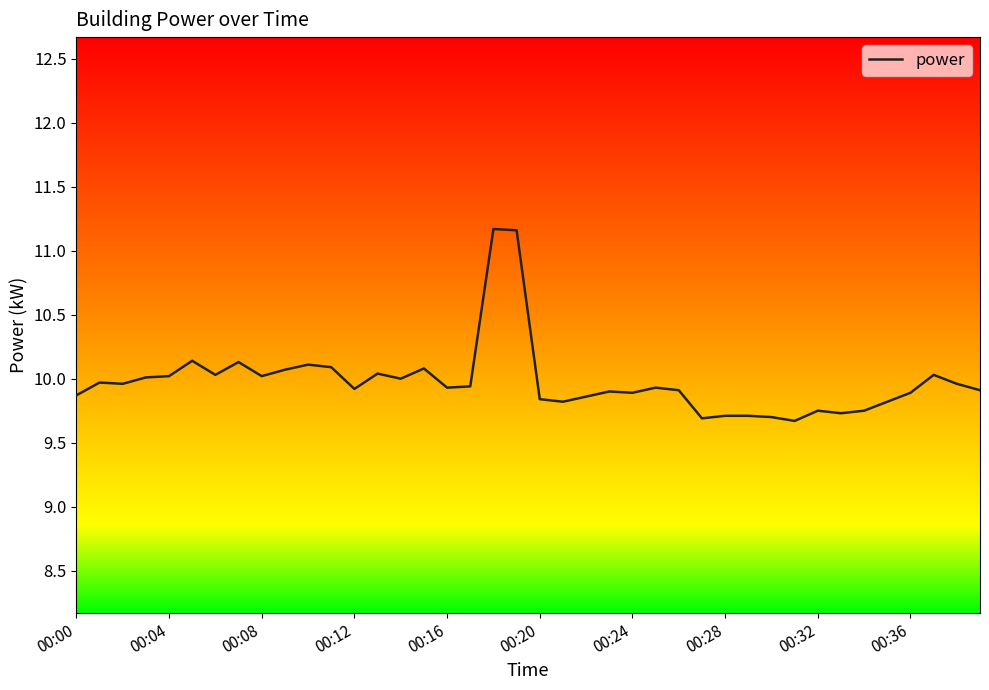

What is the maximum value shown in the chart?

11.2